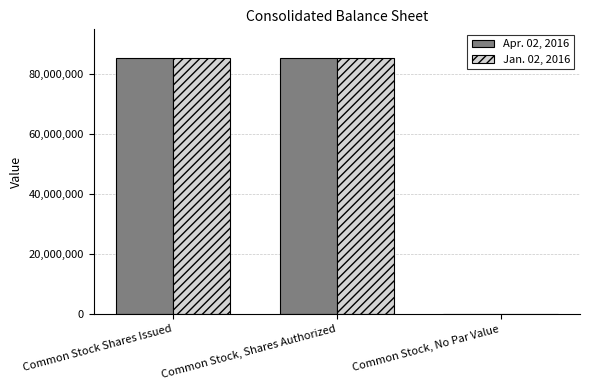

The Jan. 02, 2016 series shows 0 at Common Stock, No Par Value. True or false?

True